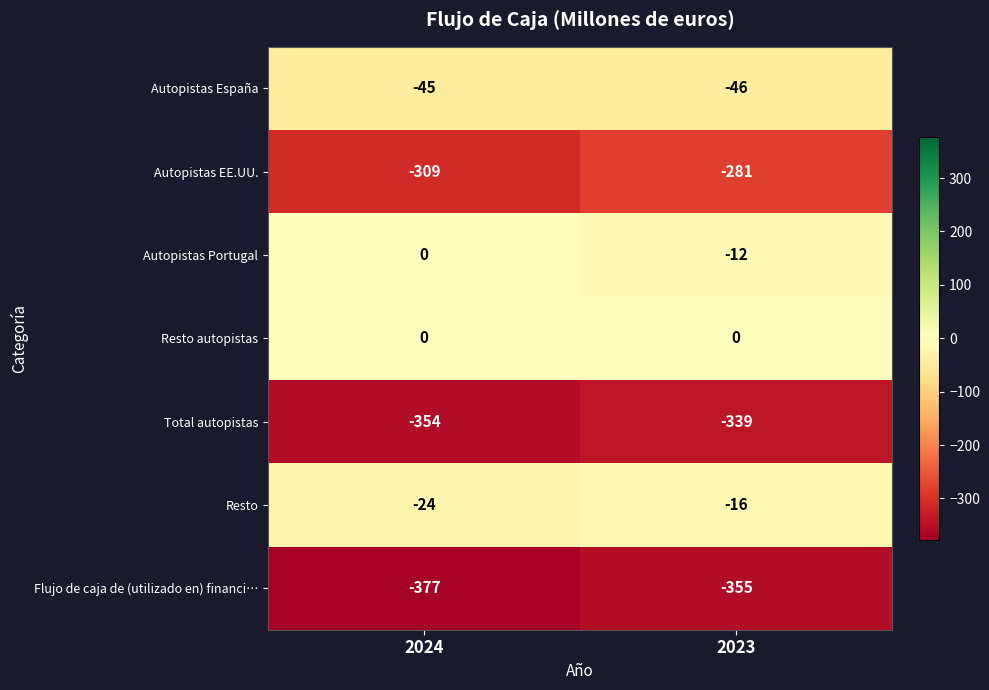

The value of Resto at 2024 is -24. True or false?

True